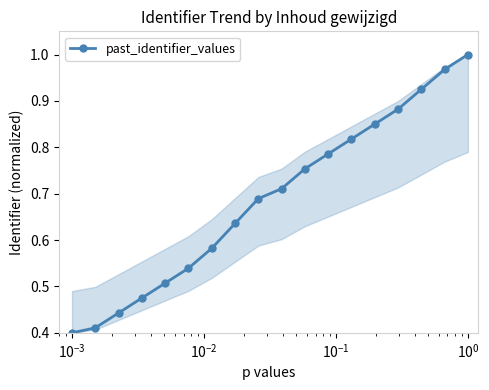

True or false: there are more than 0 points higher than both neighbors.

False